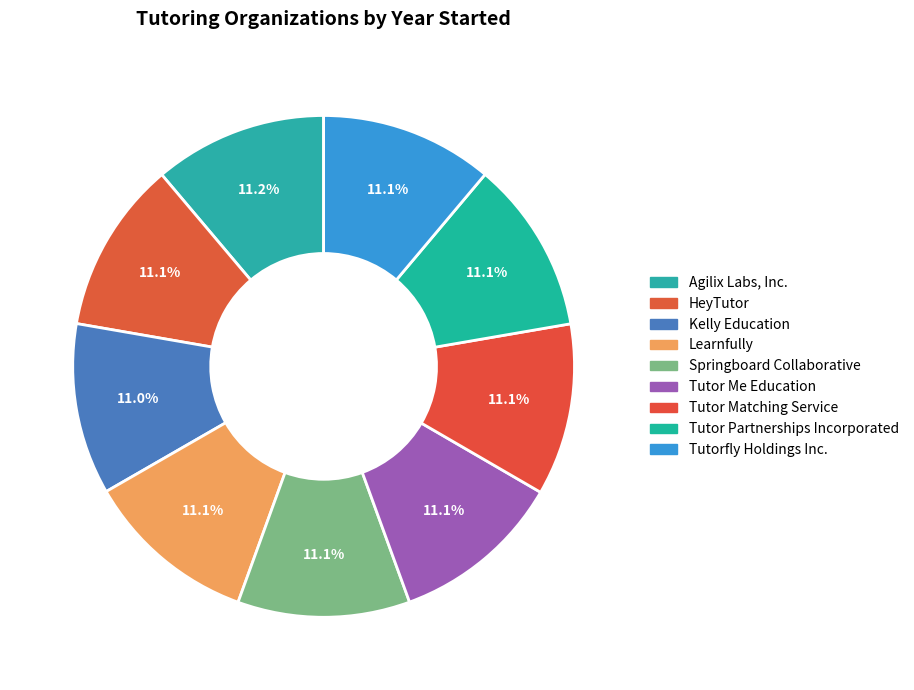

The Tutor Partnerships Incorporated slice represents 1% of the pie. True or false?

False